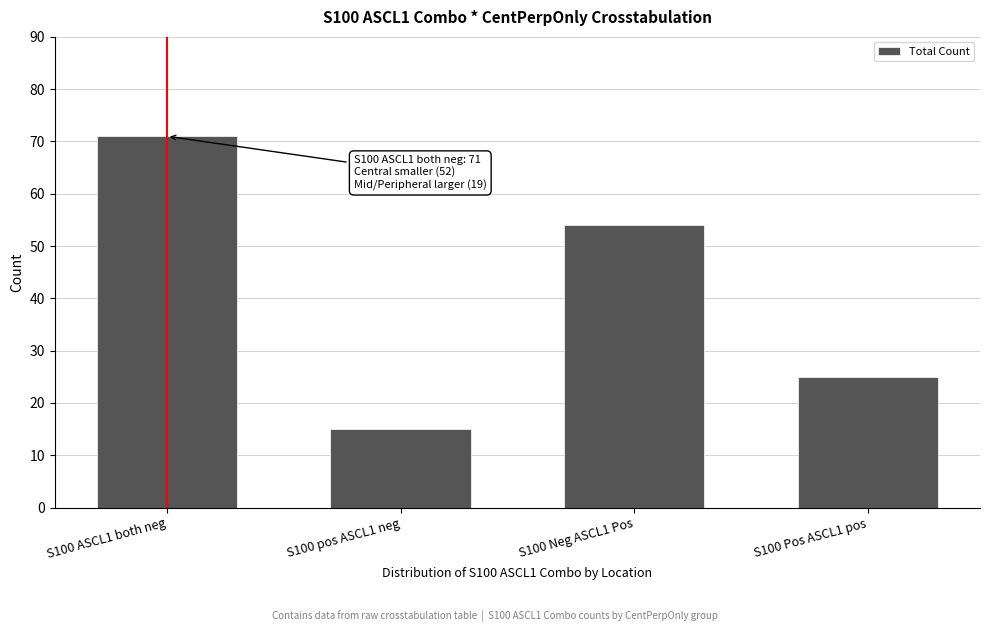

Reading left to right, extract all data points from this chart.

S100 ASCL1 both neg=71	S100 pos ASCL1 neg=15	S100 Neg ASCL1 Pos=54	S100 Pos ASCL1 pos=25